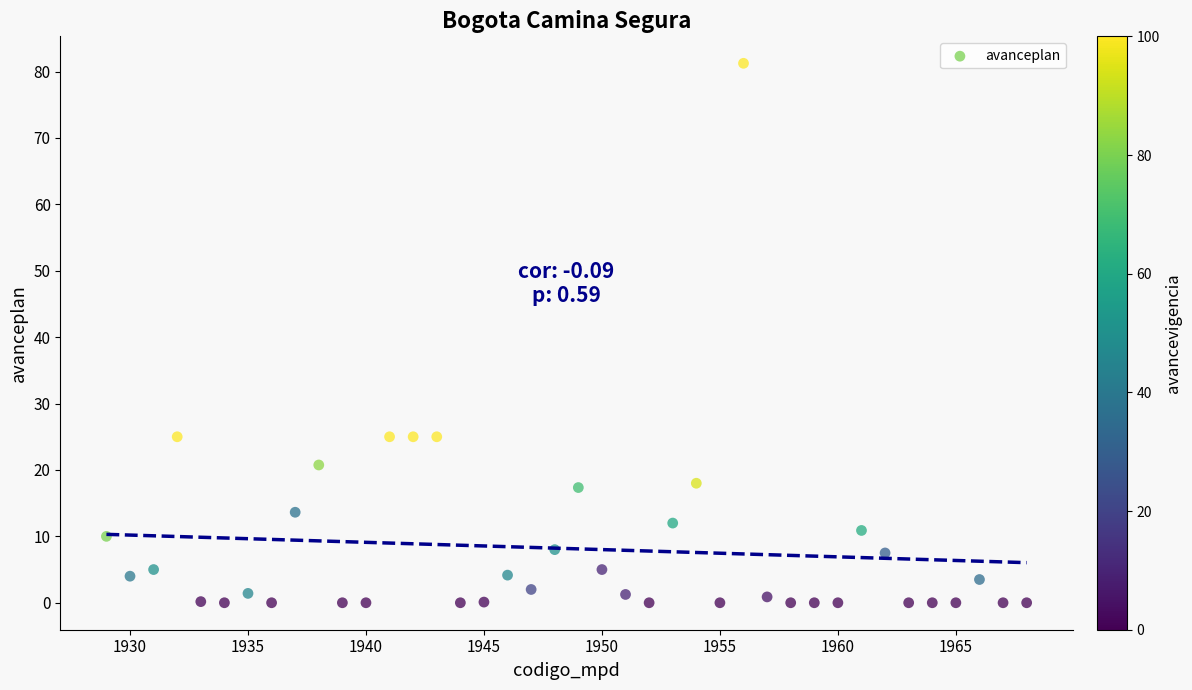

What is the range of X values (max minus min)?

39.0